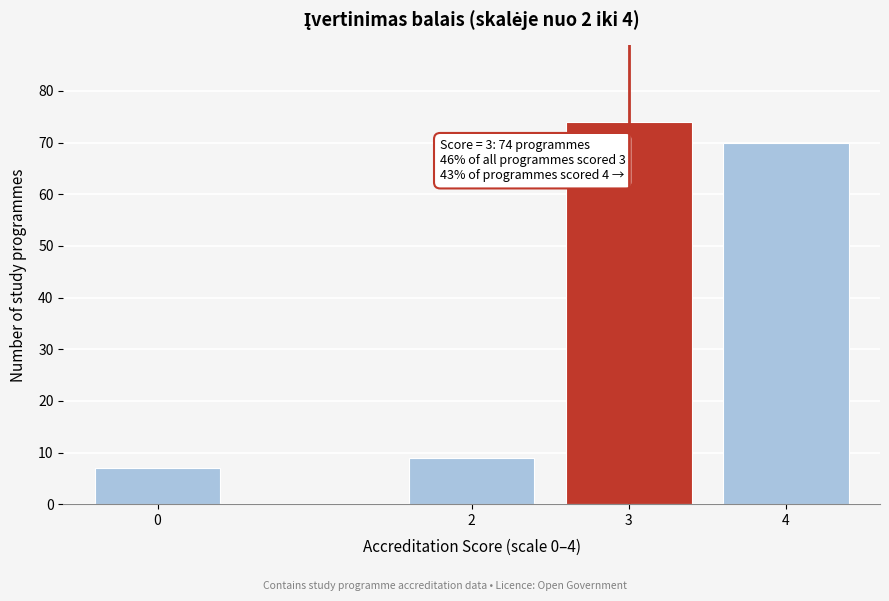

Reading left to right, transcribe all the data shown in this chart.

7	9	74	70